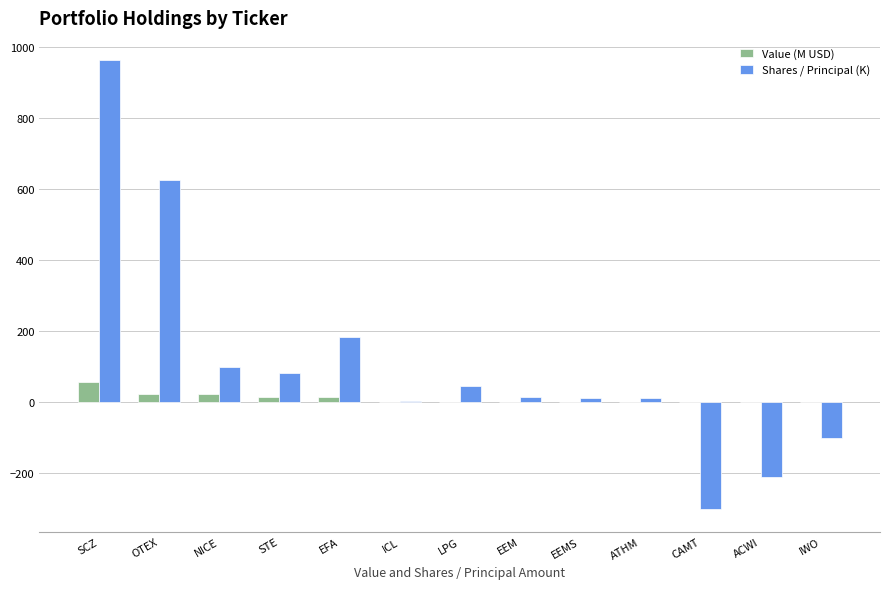

At which category is the sum across all series the highest?

SCZ